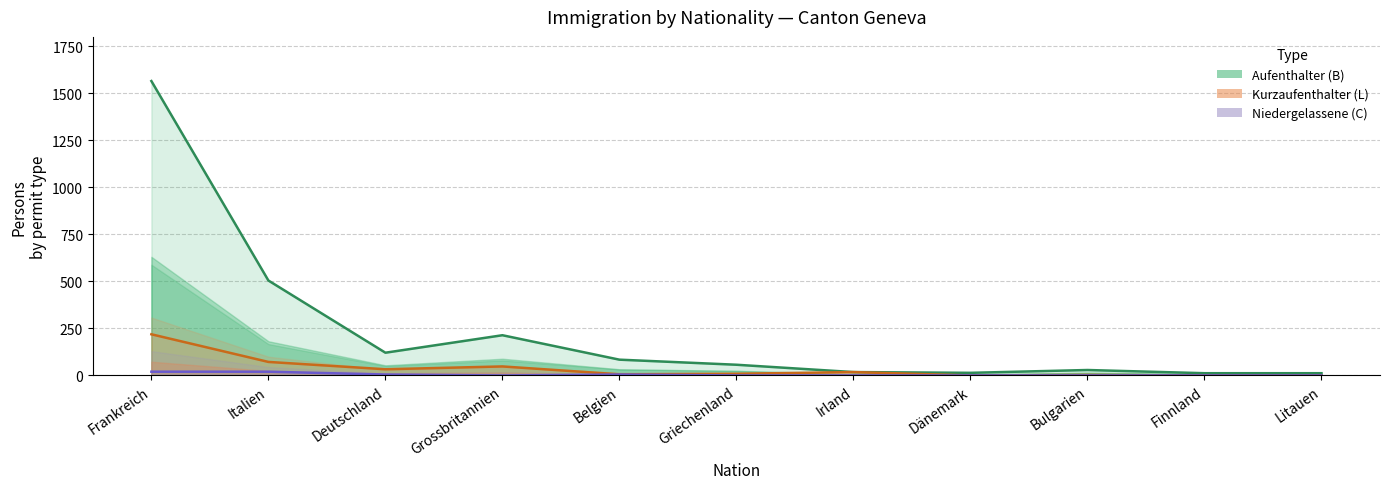

True or false: Aufenthalter (B) and Kurzaufenthalter (L) ×3 intersect in this chart.

False